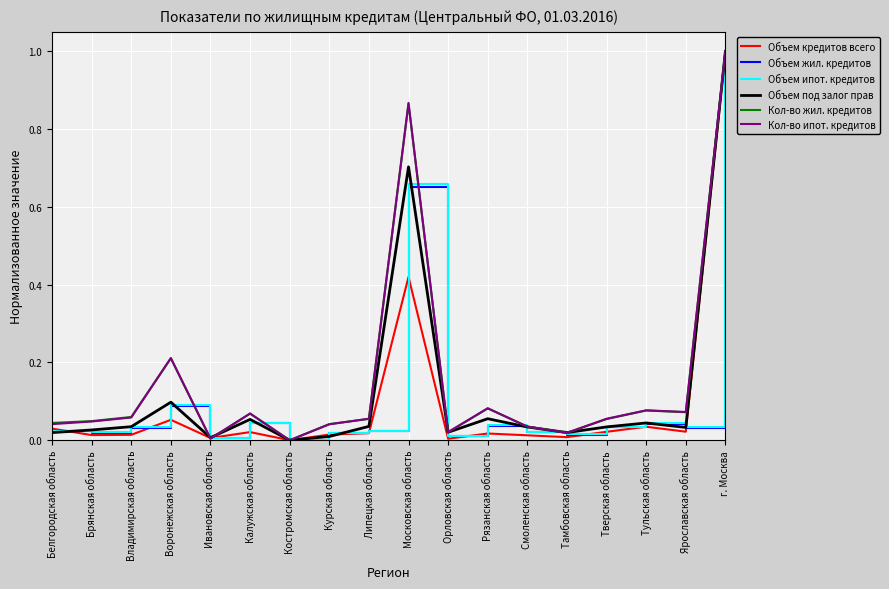

What position from the left is Ярославская область?

17